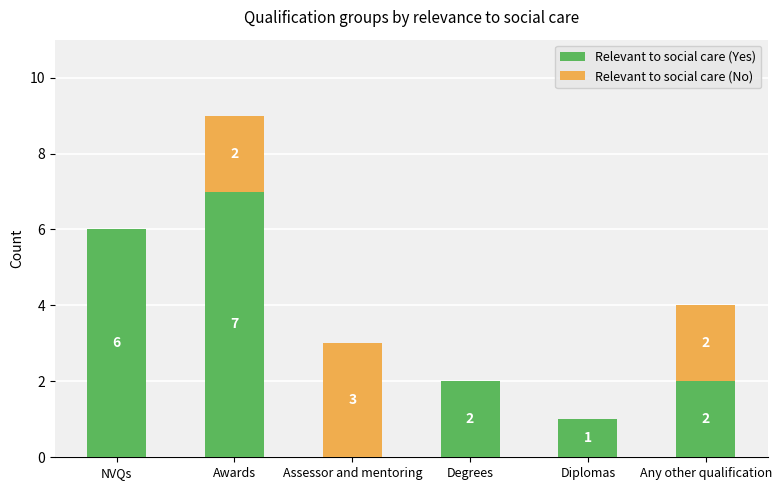

What is the total value across all series at Any other qualification?

4